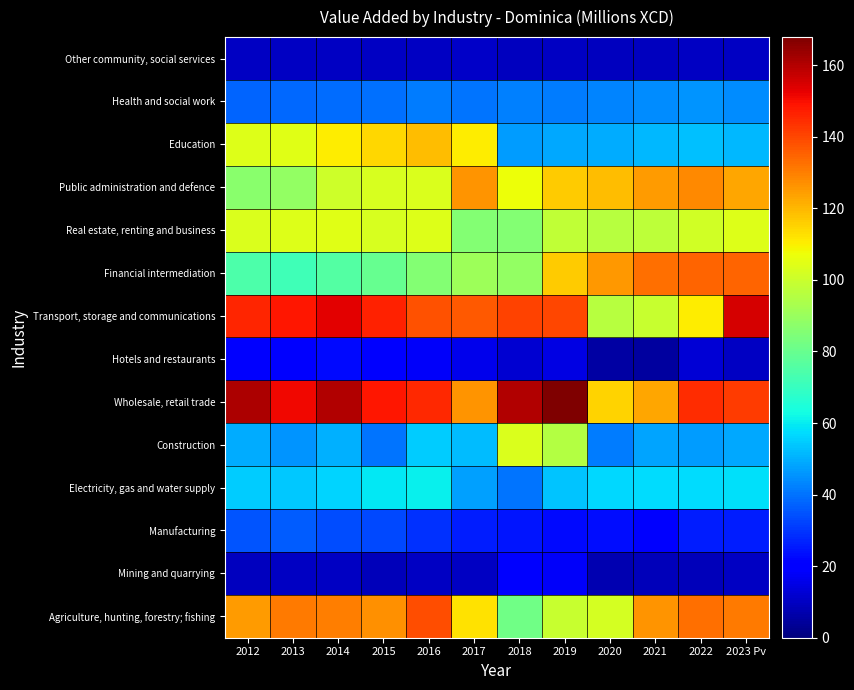

How many distinct data groups are displayed?

14